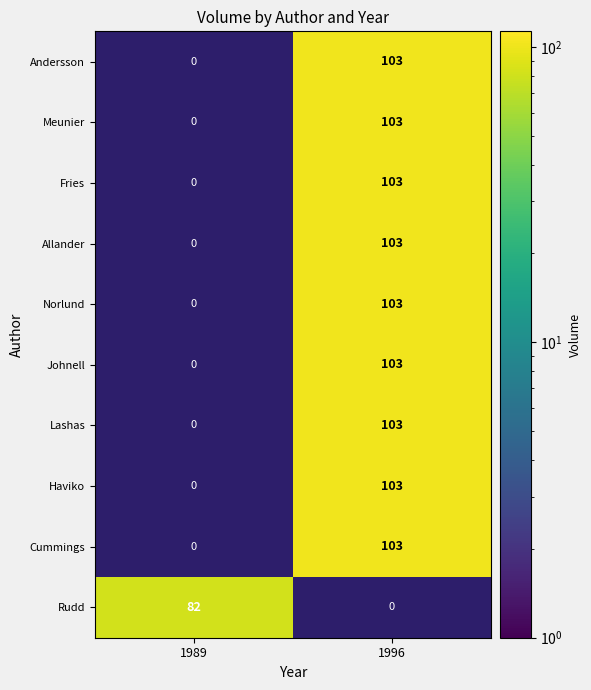

What is the difference between the highest and lowest values at 1989?

82